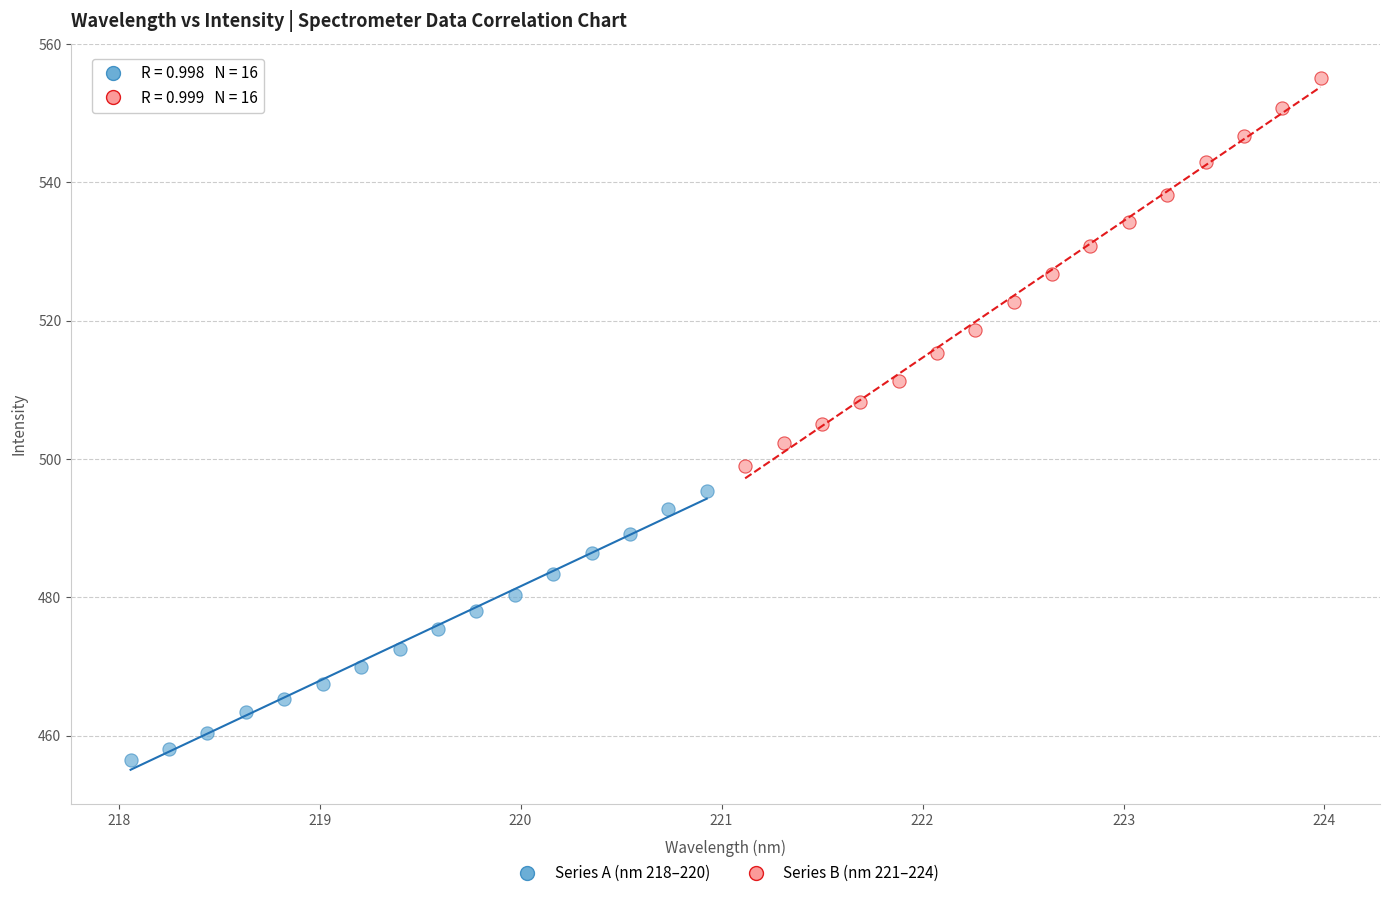

Which series reaches the minimum Y coordinate?

Series A (nm 218–220)